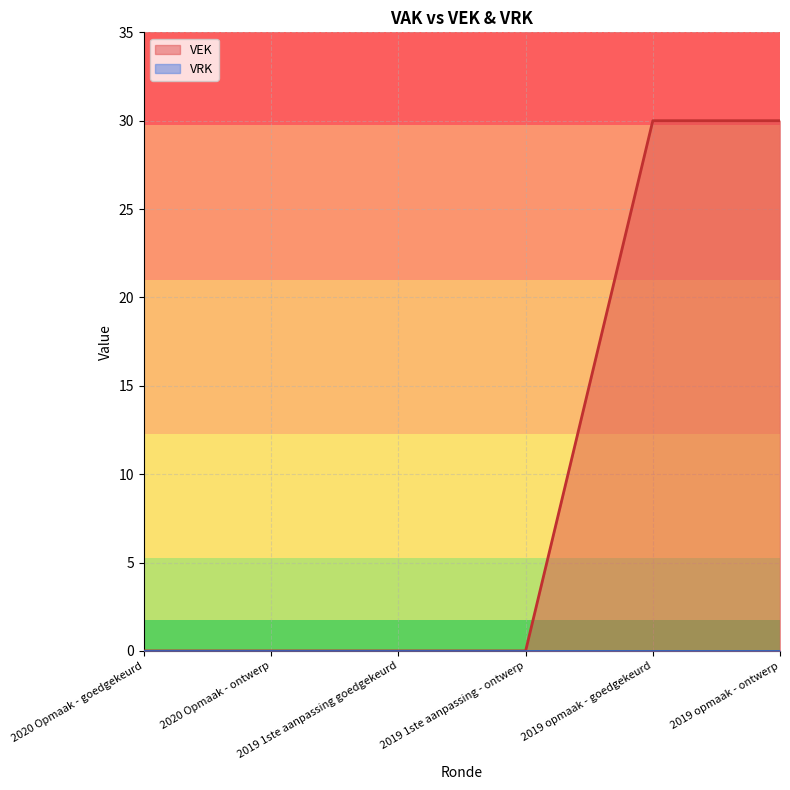

Does the chart display data point markers on the line(s)?

No